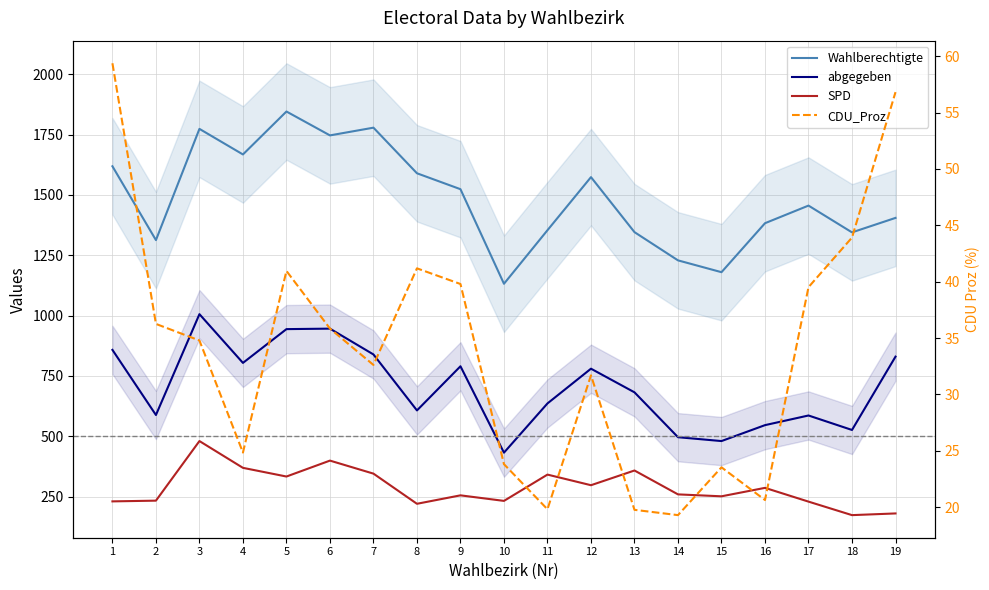

True or false: SPD has a value of 341.0 at 11.

True